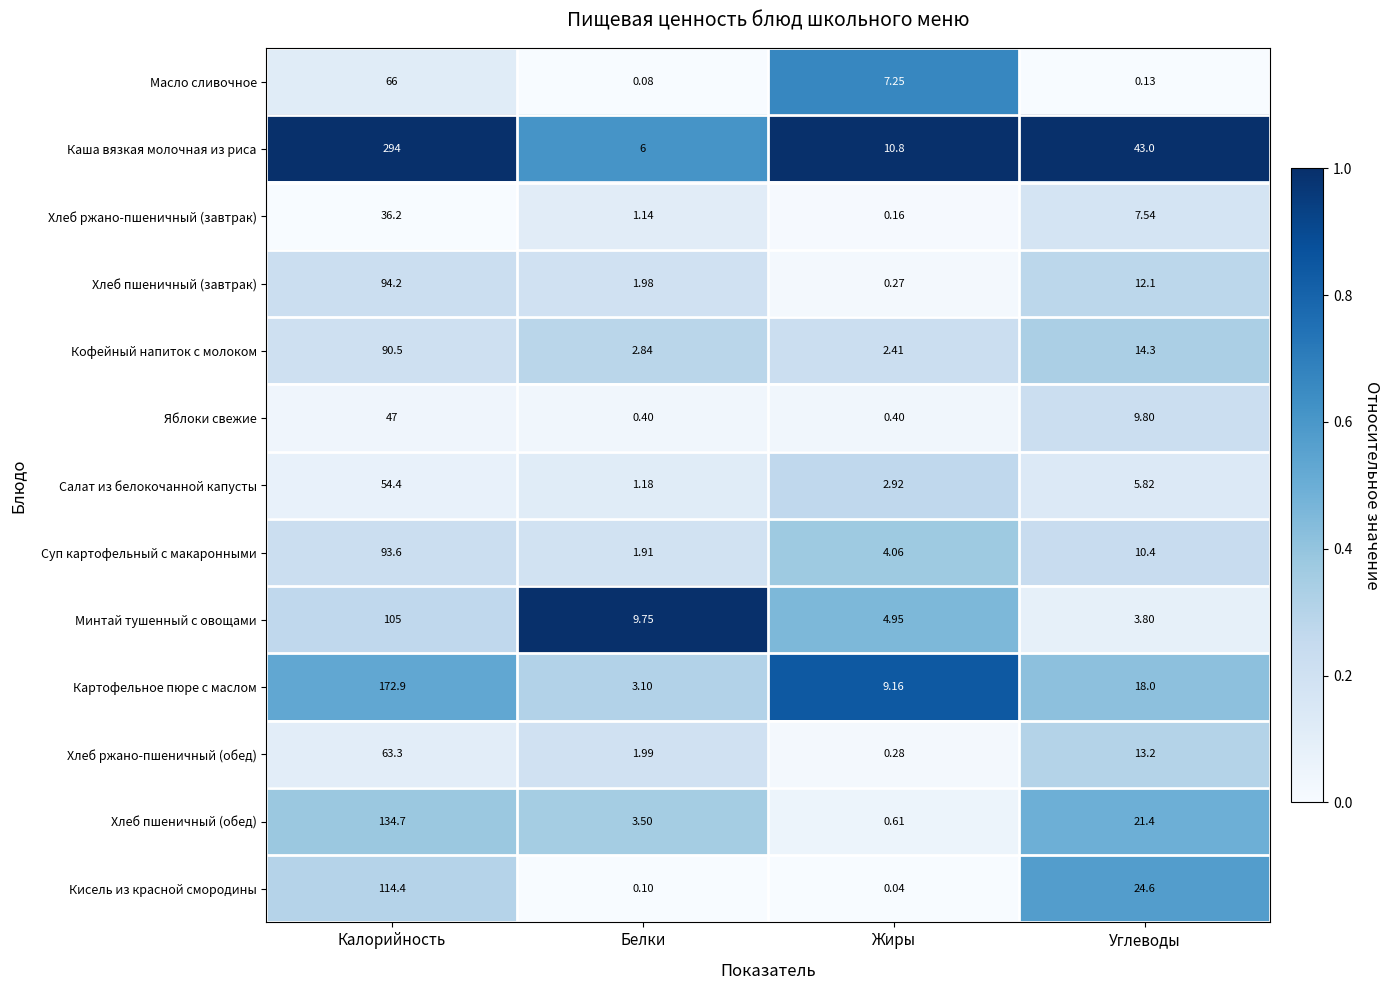

How many series are shown in this chart?

13